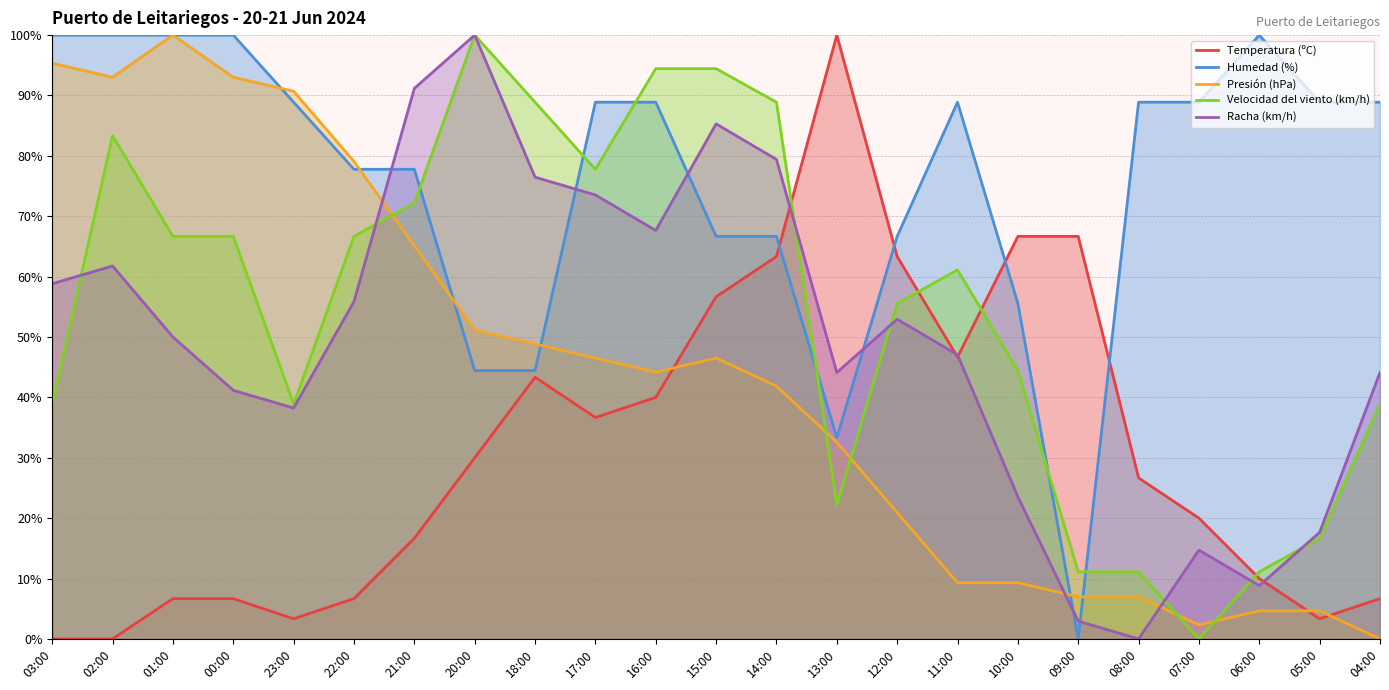

At 04:00, list the series in order from largest to smallest.

Humedad (%), Racha (km/h), Velocidad del viento (km/h), Temperatura (ºC), Presión (hPa)